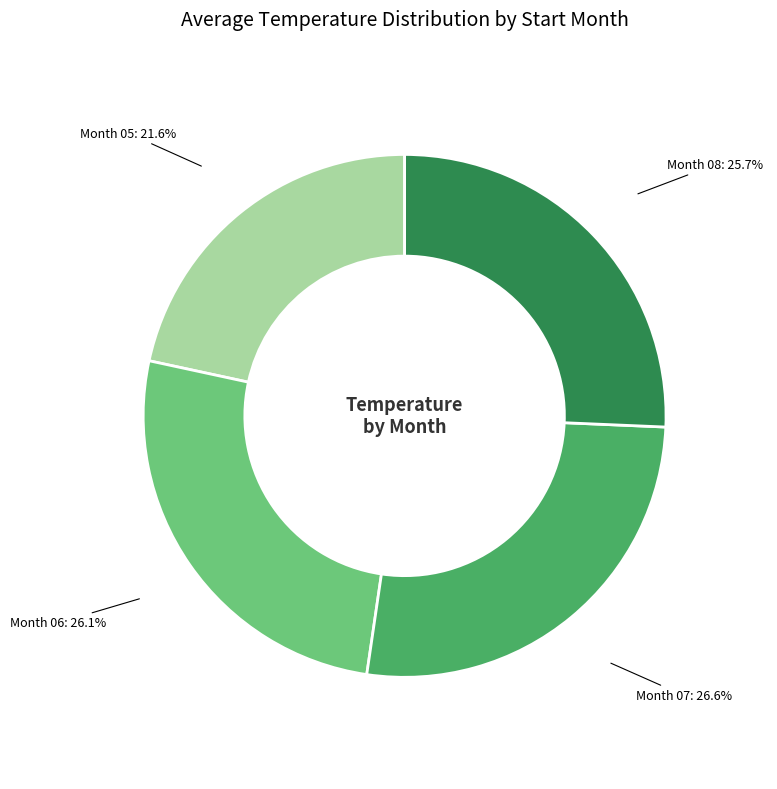

Is there a majority slice in this chart?

No